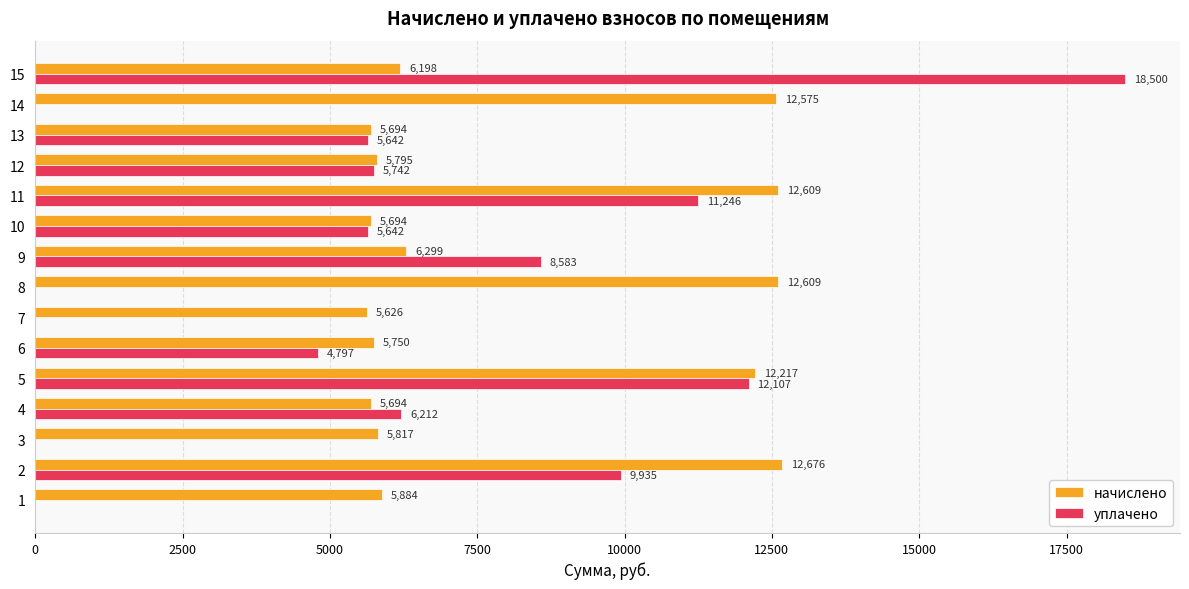

Between 3 and 8, which series saw the biggest shift?

начислено